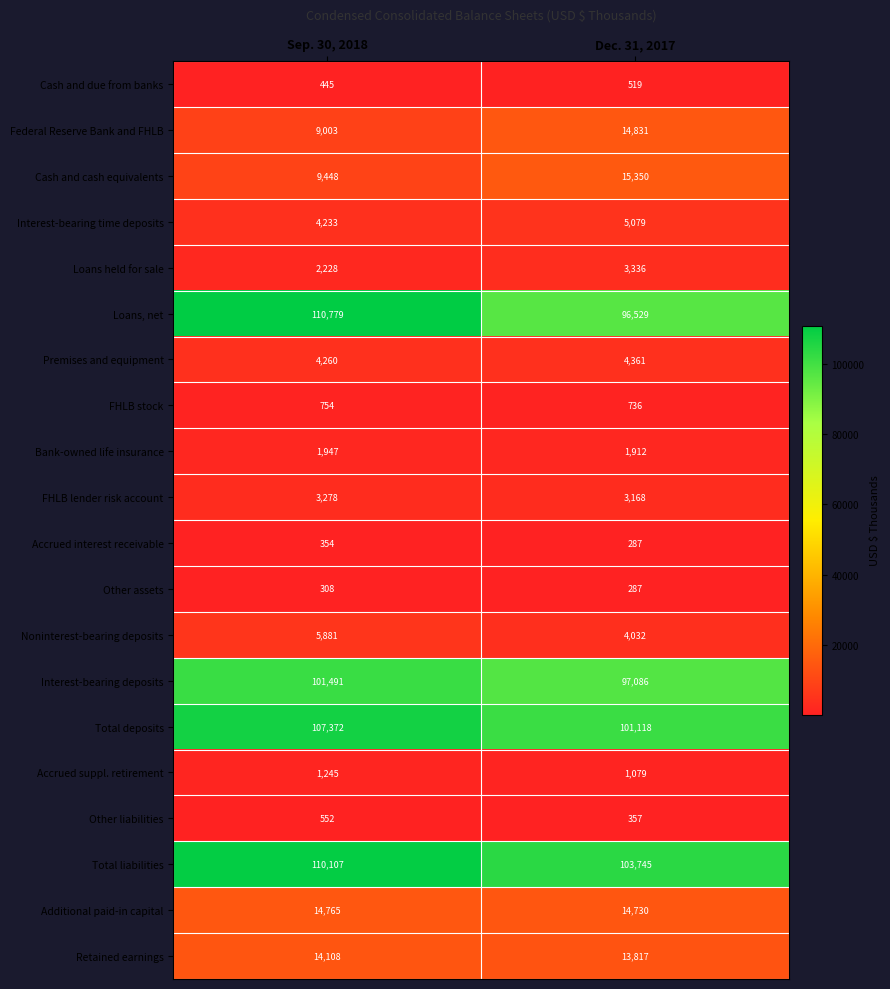

Between Sep. 30, 2018 and Dec. 31, 2017, which series saw the biggest shift?

Loans, net